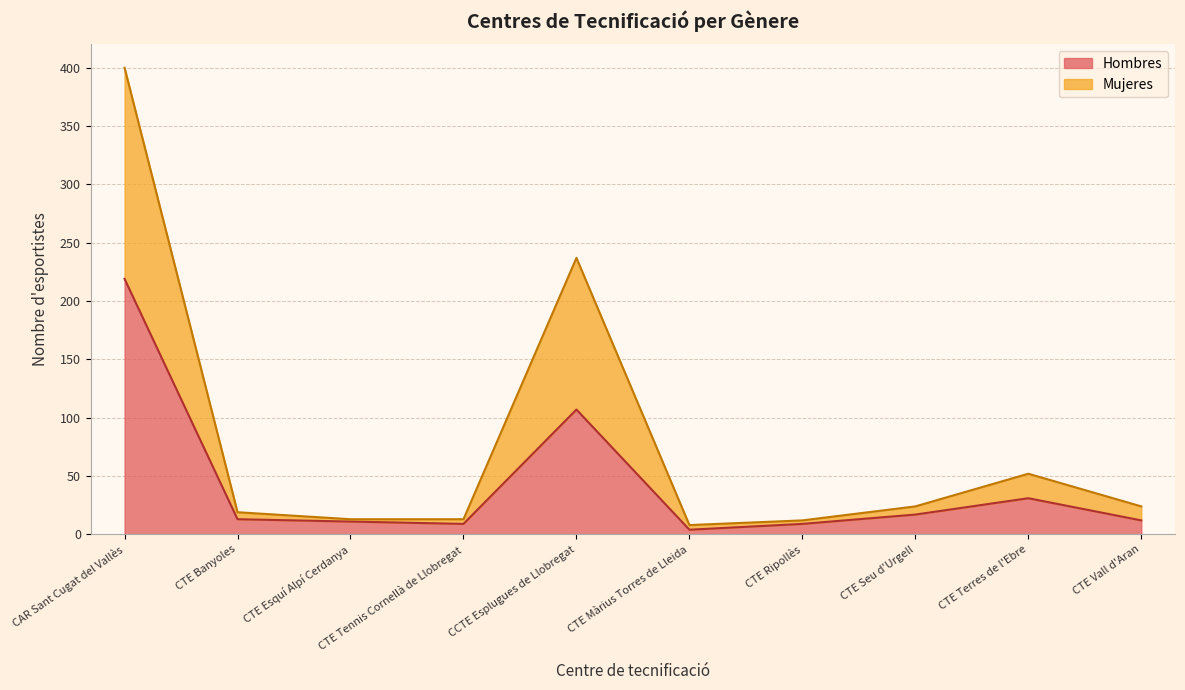

At which category is the sum across all series the highest?

CAR Sant Cugat del Vallès